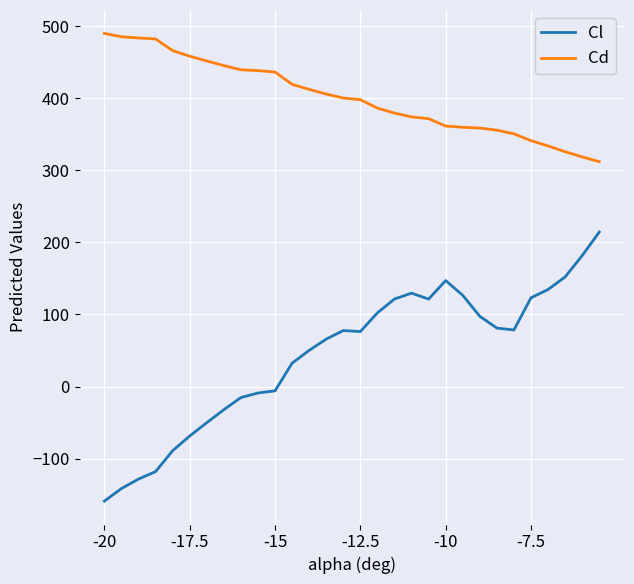

Which series has the largest total across all categories?

Cd